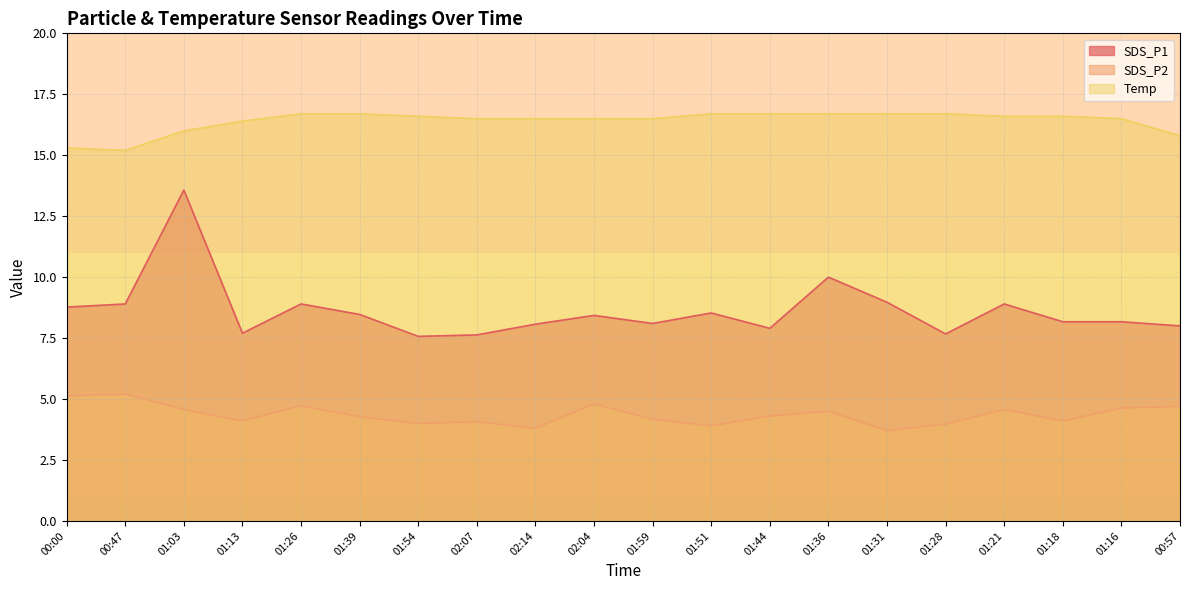

What are all the series names shown in the legend?

SDS_P1, SDS_P2, Temp